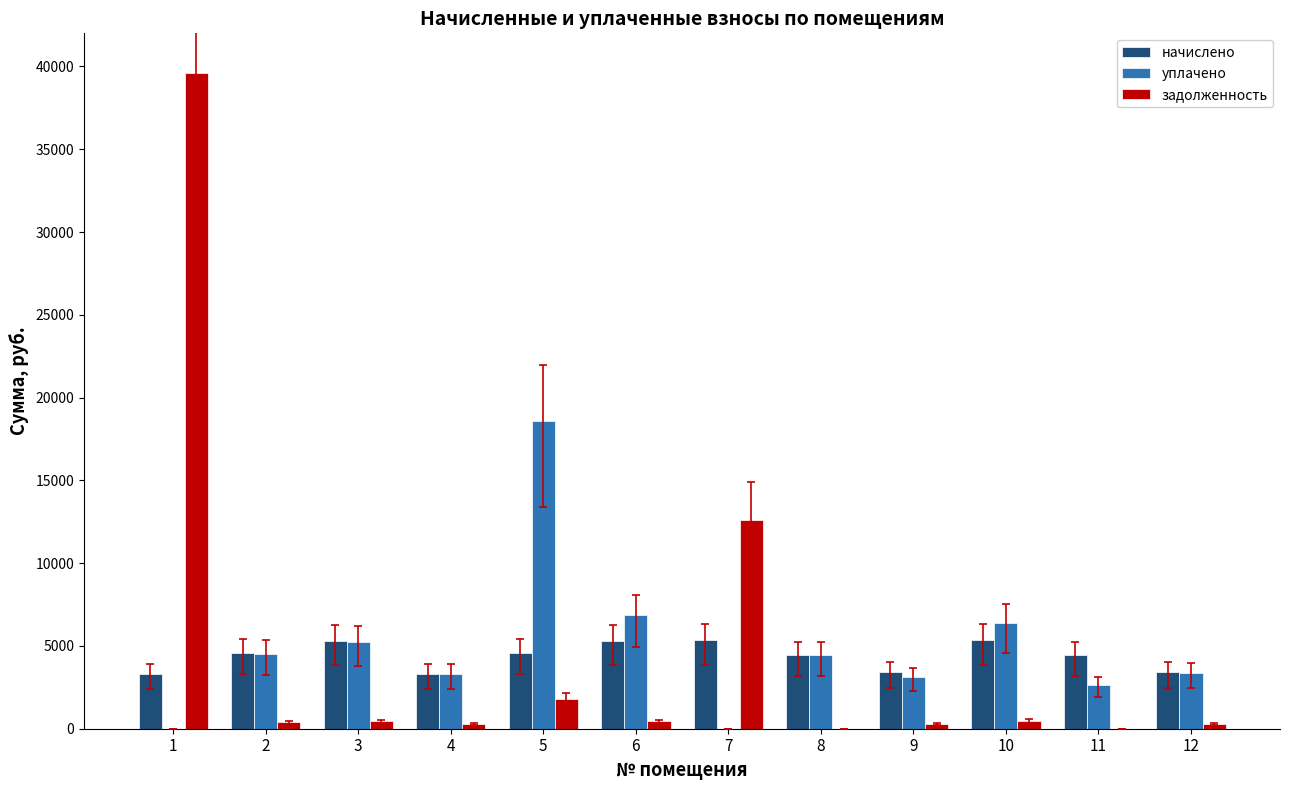

Which series has the largest range (max minus min)?

задолженность